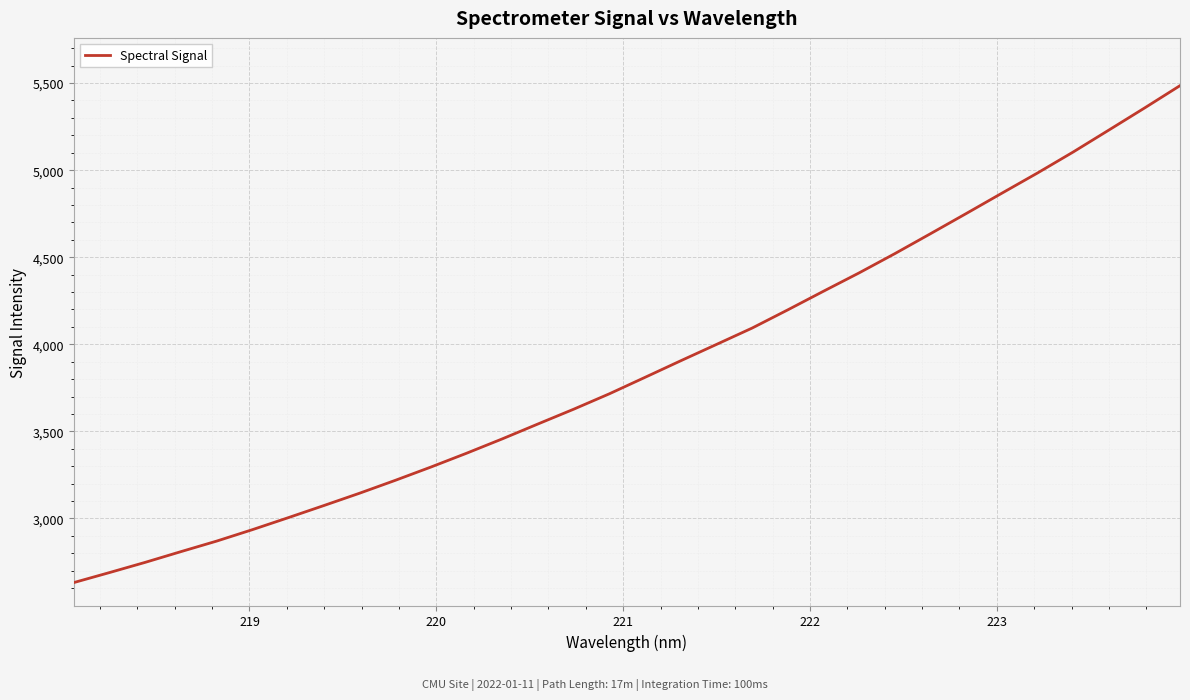

What is the difference between the maximum and minimum values?

2853.4